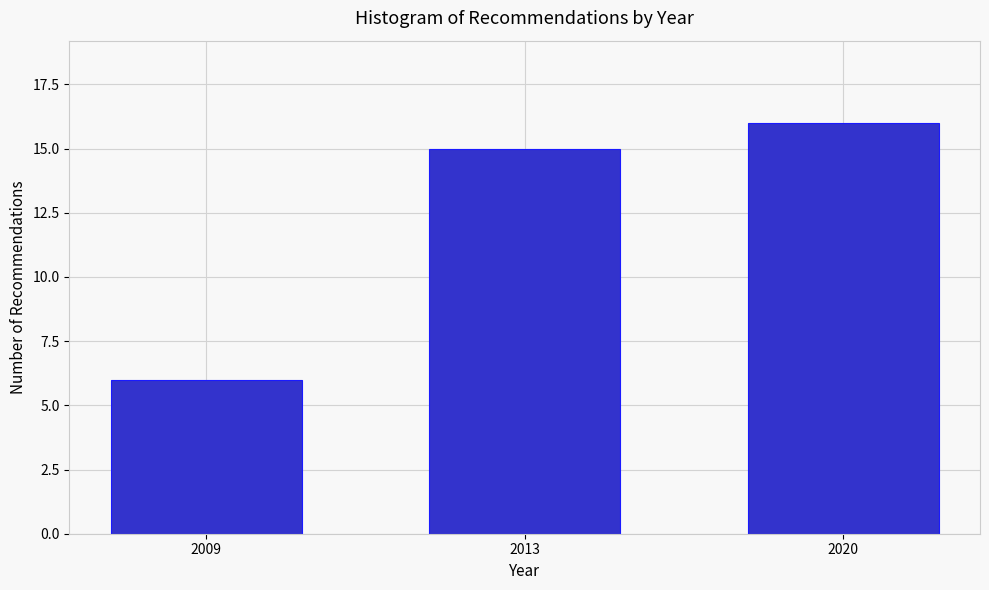

Reading left to right, what are all the values shown in this chart?

6	15	16